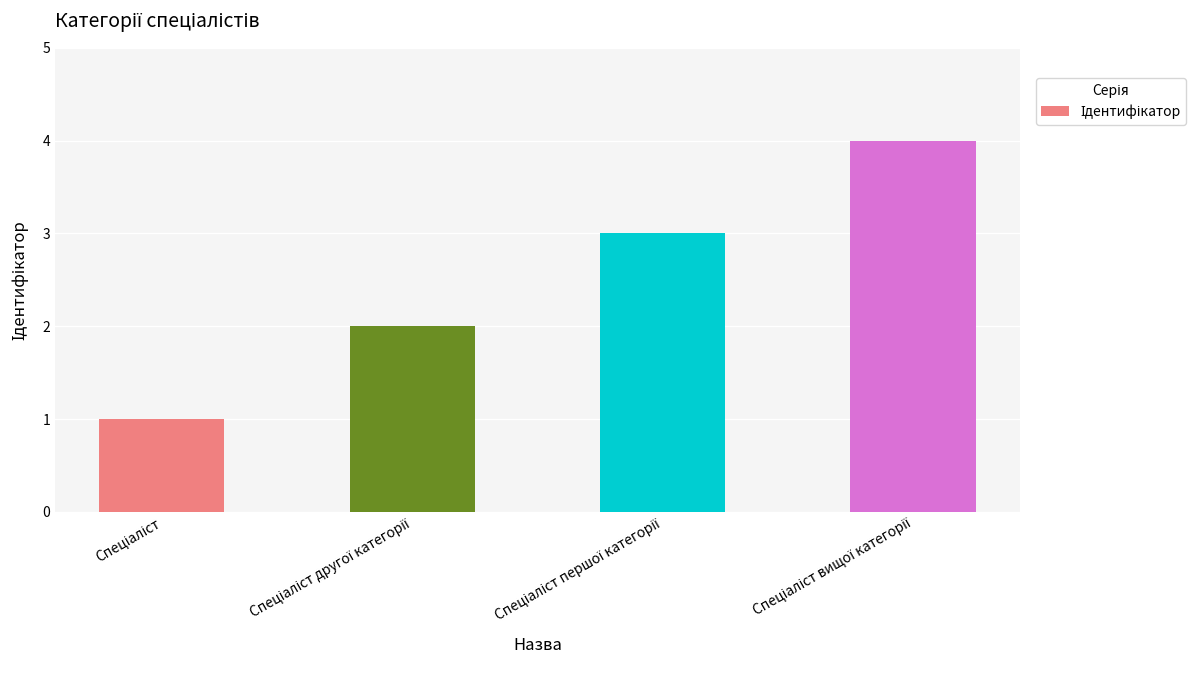

What is the maximum value shown in the chart?

4